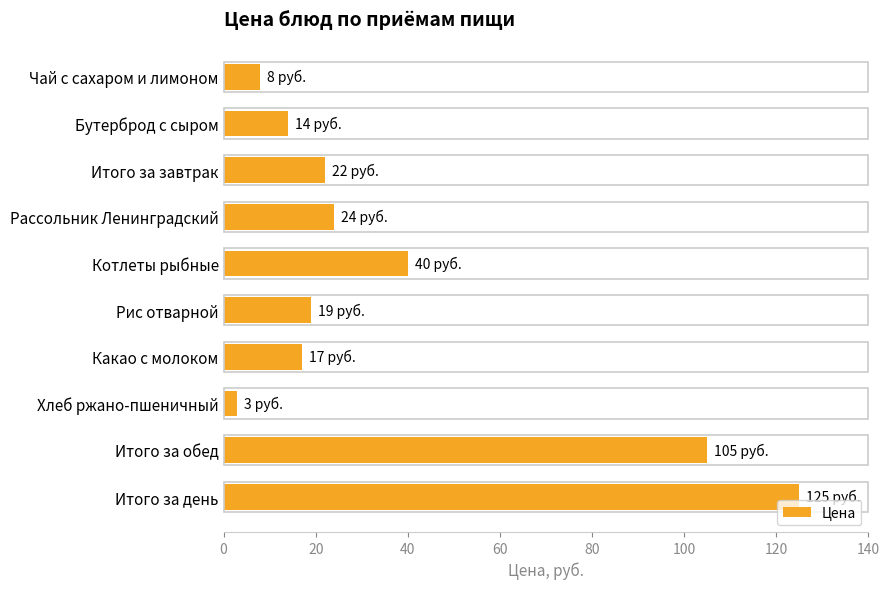

What is the value of the 10th bar from the top?

125